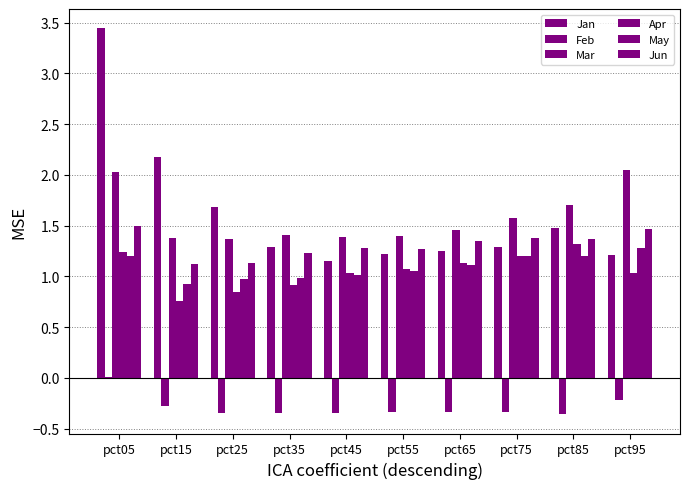

Which category has the lowest value across all series?

pct85